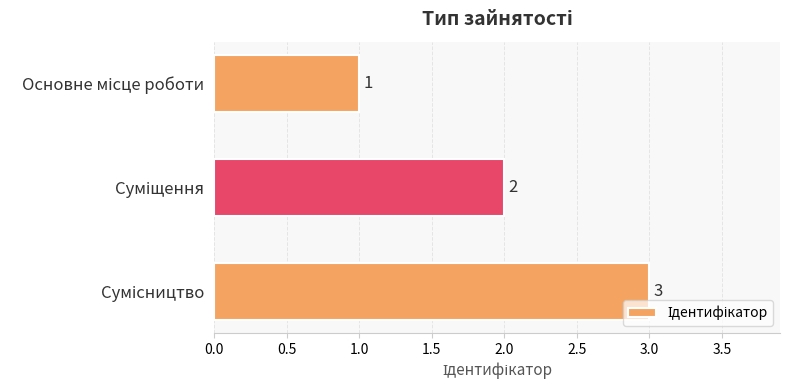

What is the sum of all values?

6